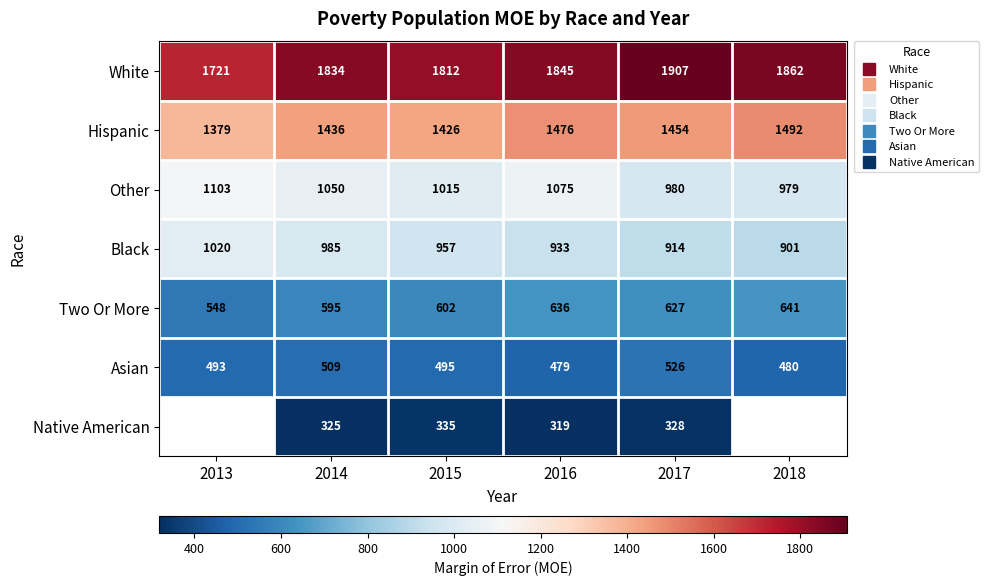

At which label does Two Or More reach its peak?

2018